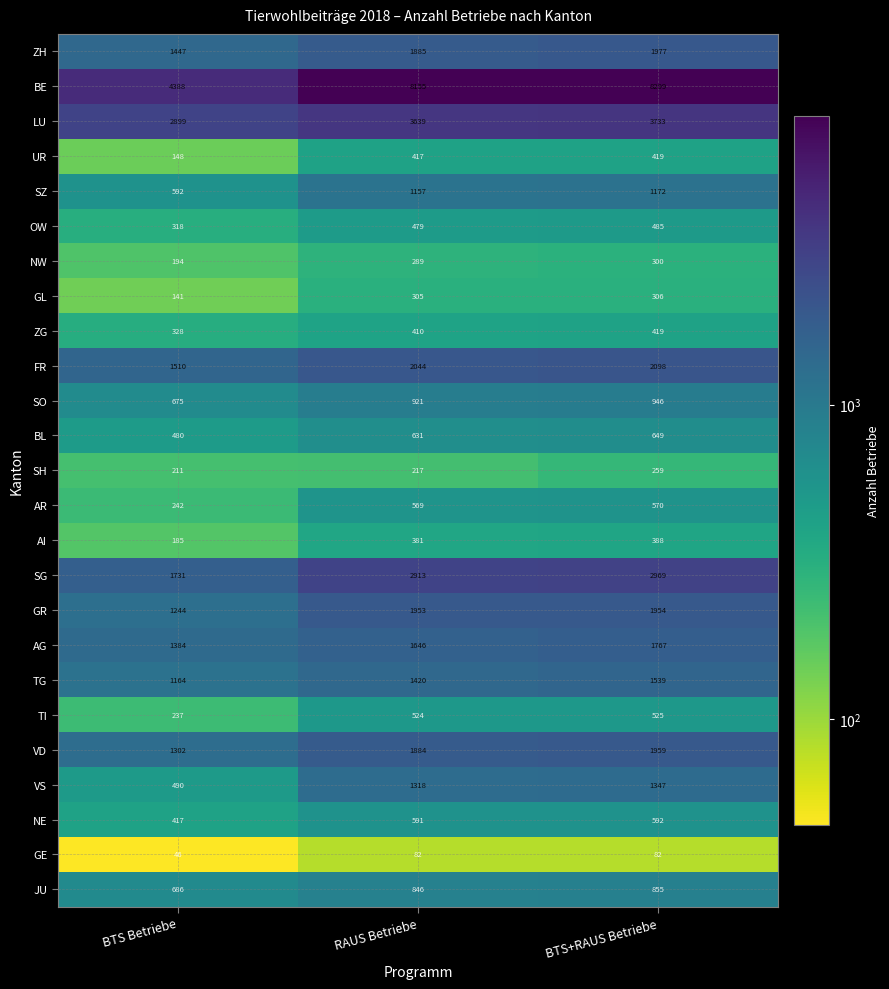

What is the total value across all series at BTS Betriebe?

22459